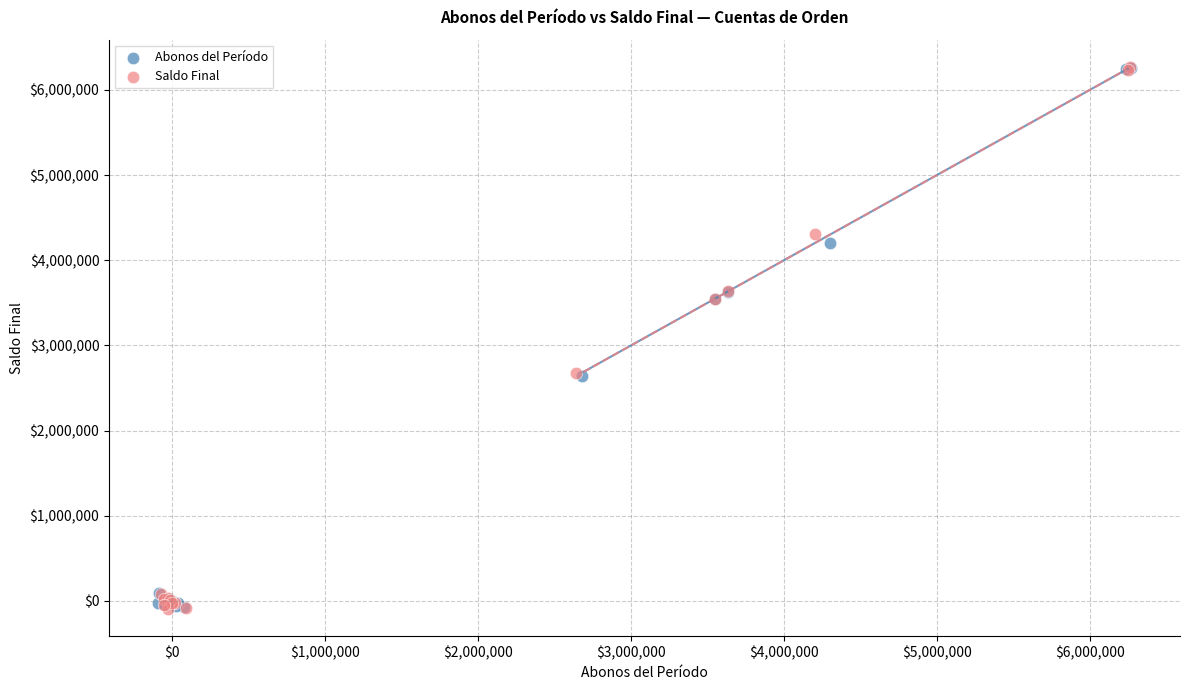

What are all the series names shown in the legend?

Abonos del Período, Saldo Final